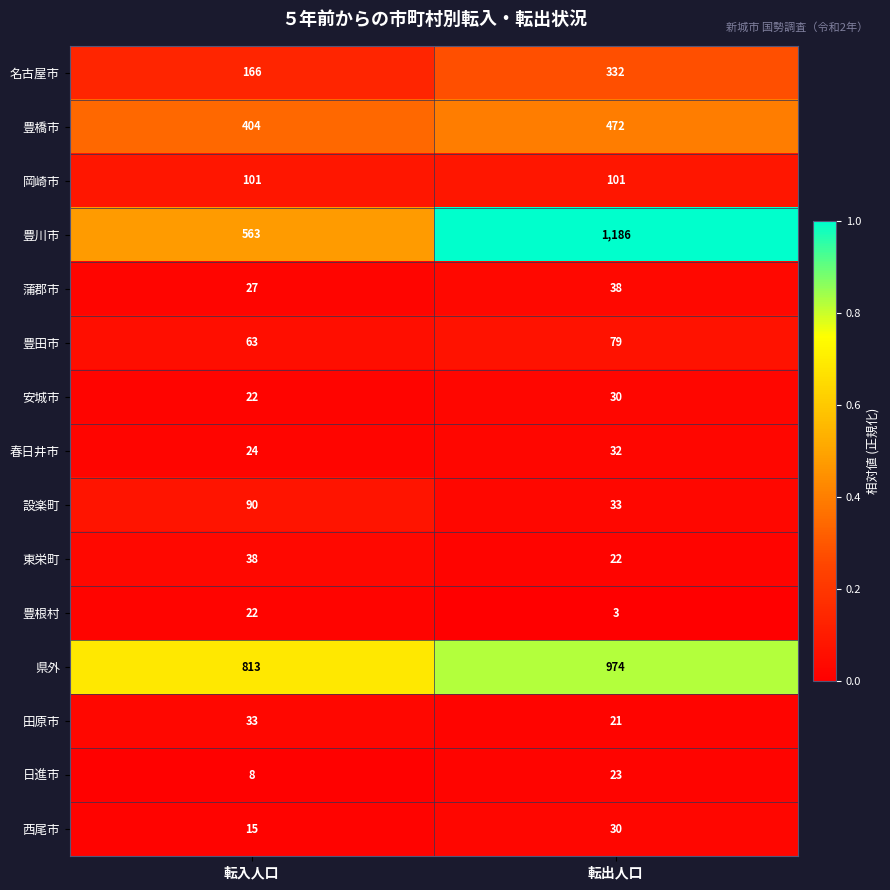

The value of 名古屋市 at 転出人口 is 151. True or false?

False